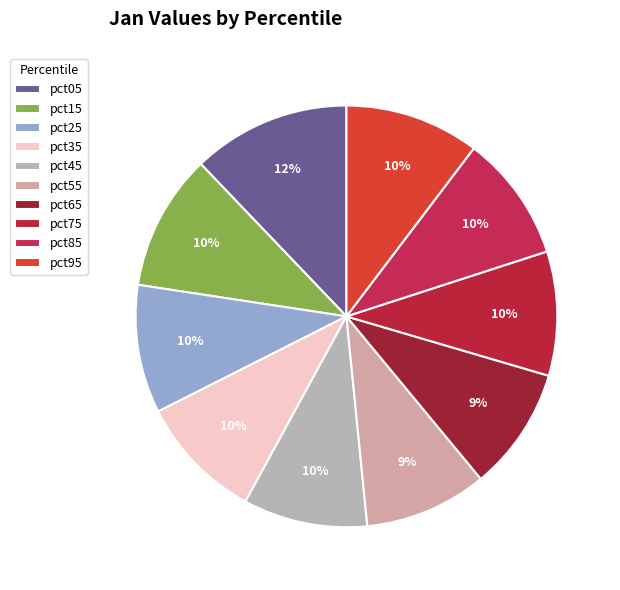

Count the number of slices in the pie.

10